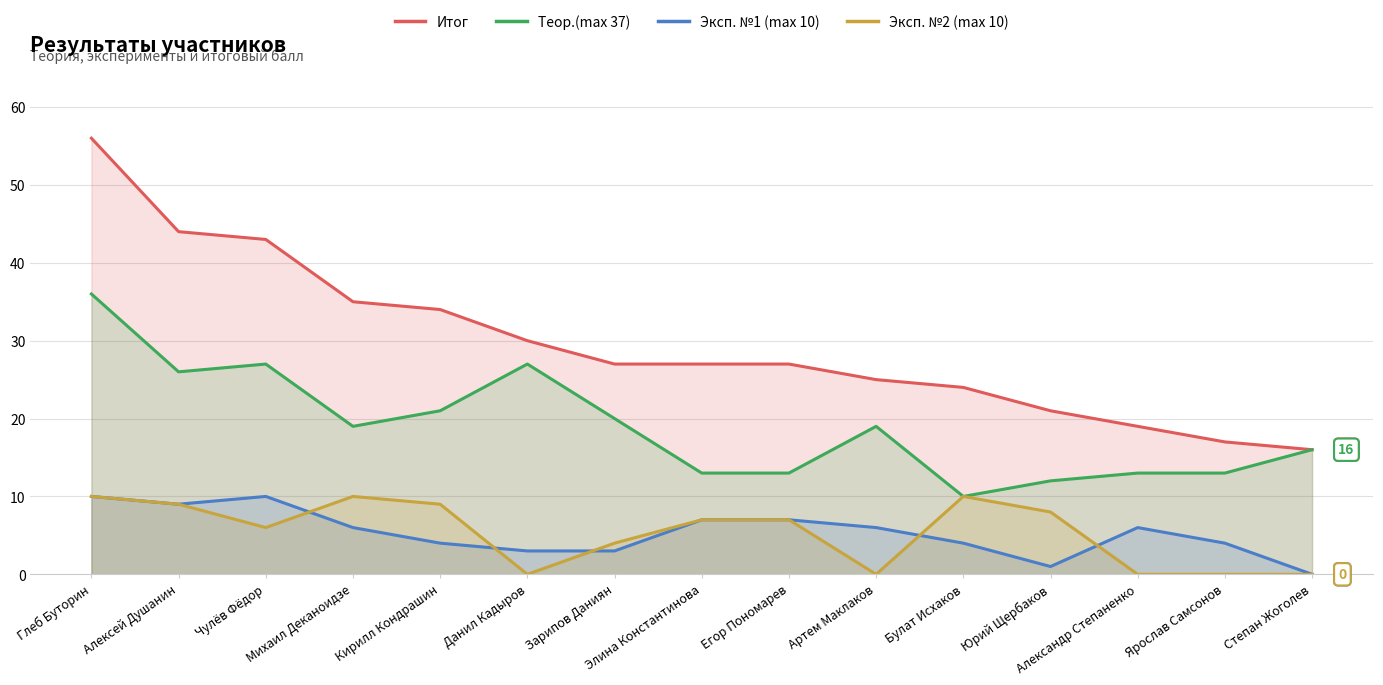

At which category is the sum across all series the highest?

Глеб Буторин